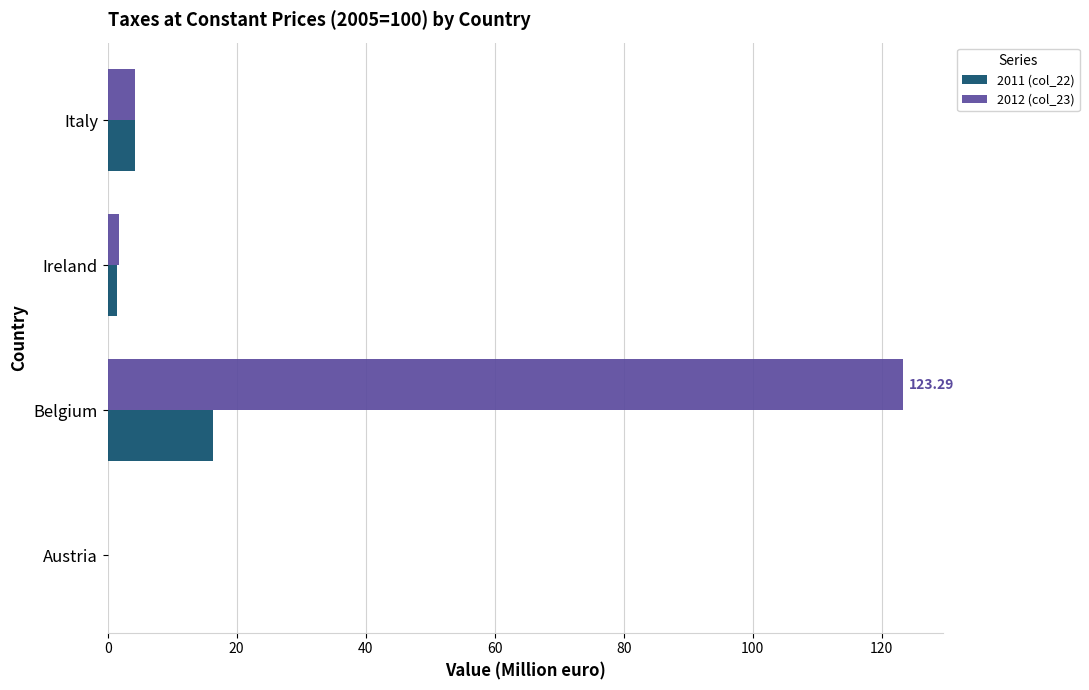

At which category is the sum across all series the highest?

Belgium